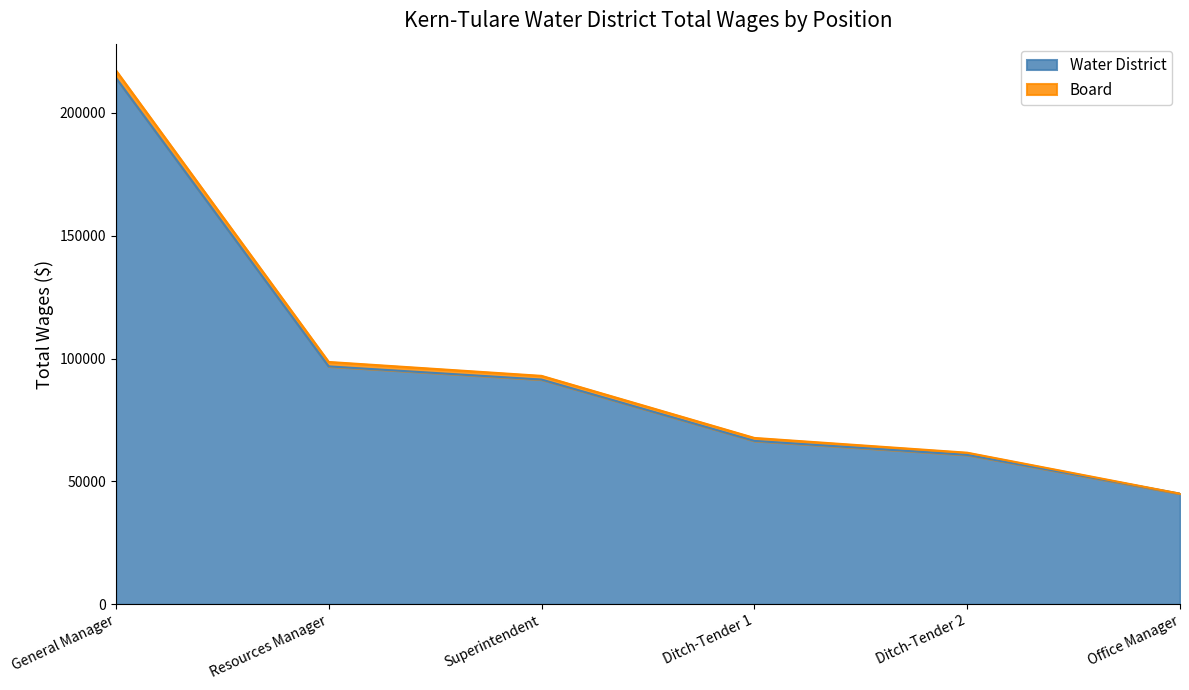

Reading left to right, list all the values displayed in this chart.

214328	96820	91459	66494	60787	45000